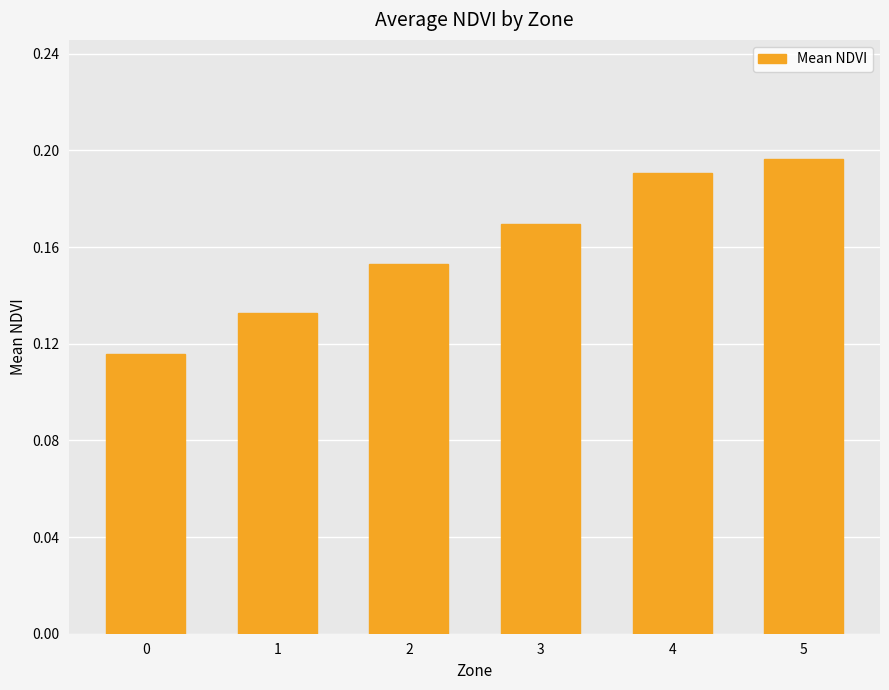

Is it true that the value at 0 is 0.2?

False